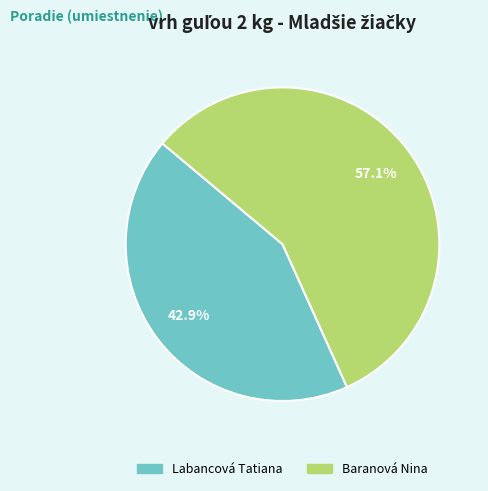

What portion of the pie excludes Labancová Tatiana?

57.1%